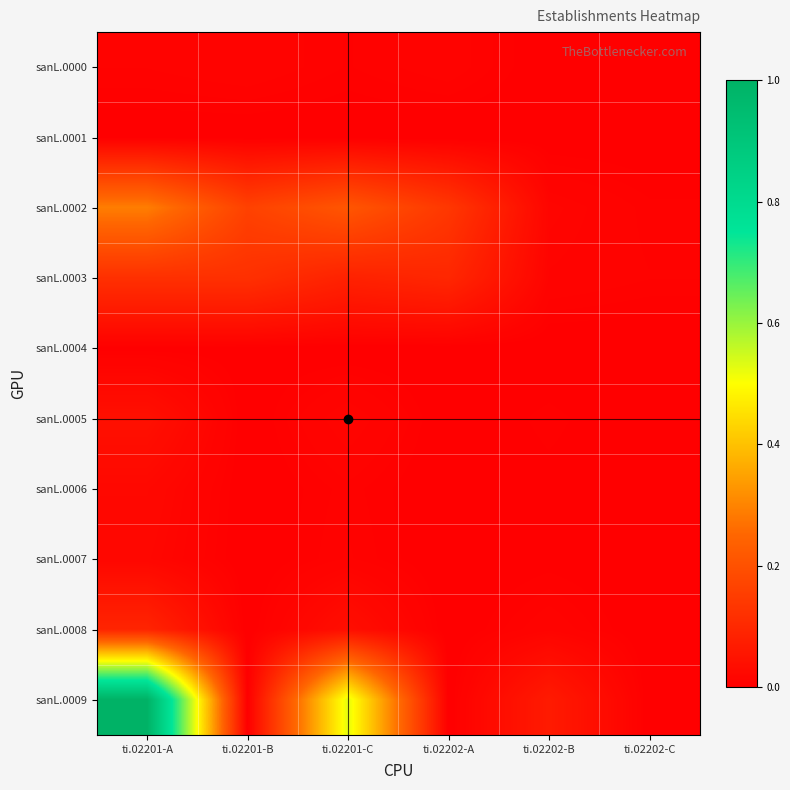

Between ti.02201-A and ti.02201-B, which is larger?

ti.02201-B